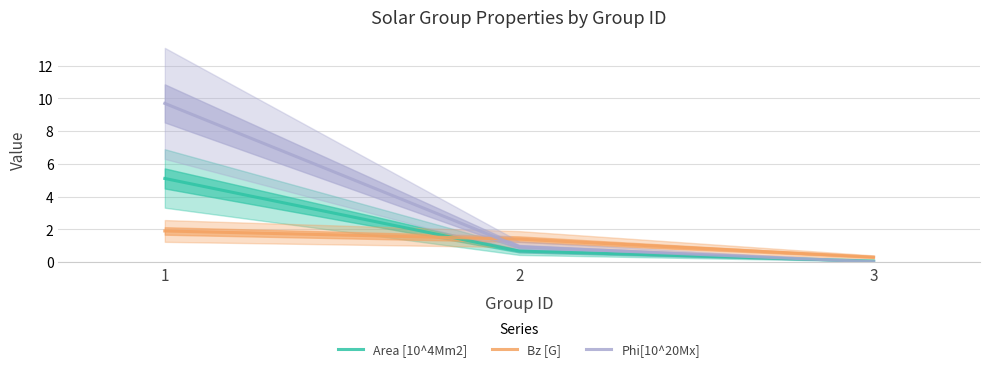

True or false: Phi[10^20Mx] has a value of 14.0 at 1.

False